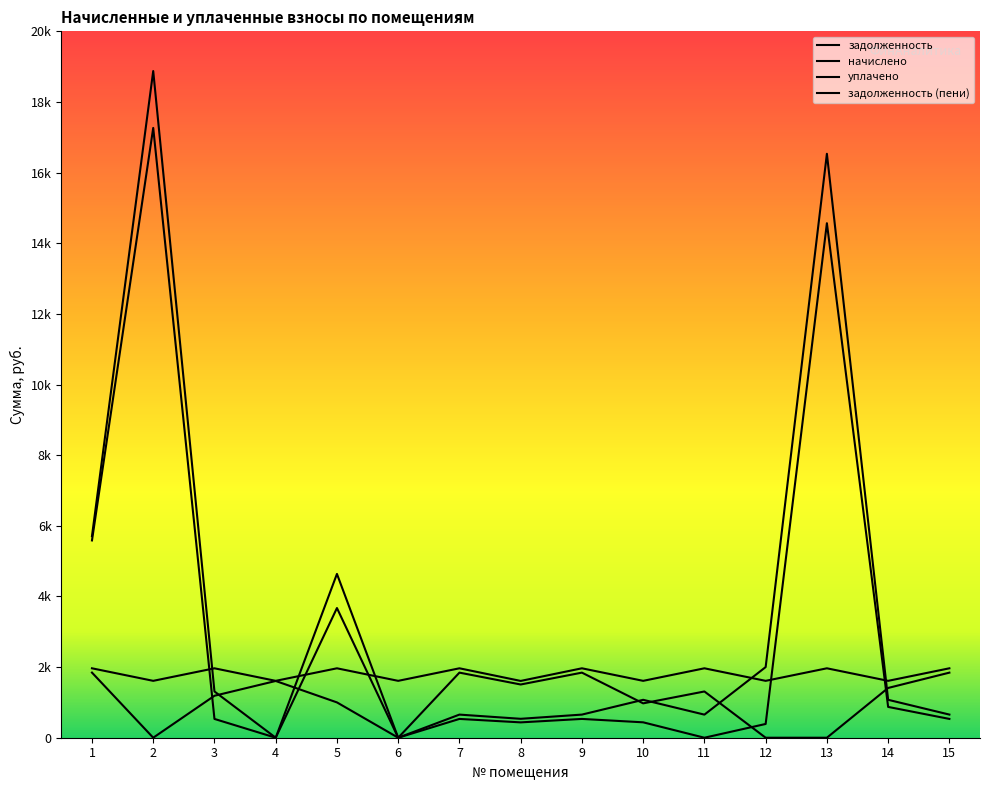

After their last crossing, which series has the higher values: задолженность (пени) or уплачено?

уплачено